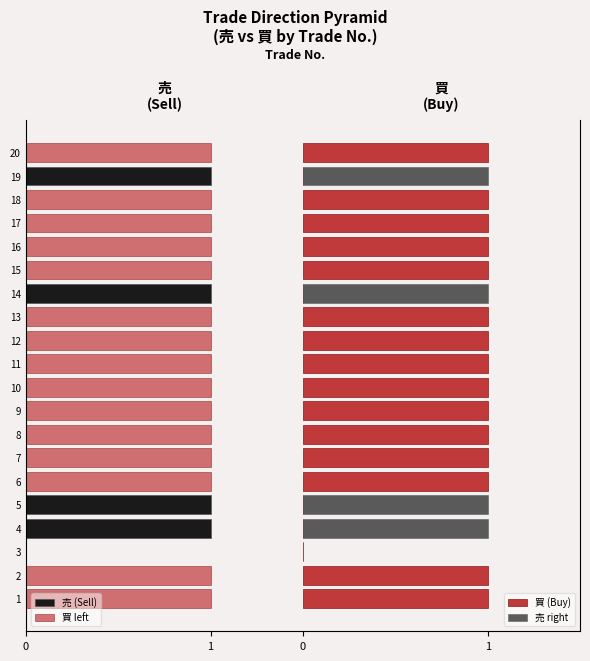

What are all the series names shown in the legend?

売 (Sell), 買 left, 買 (Buy), 売 right